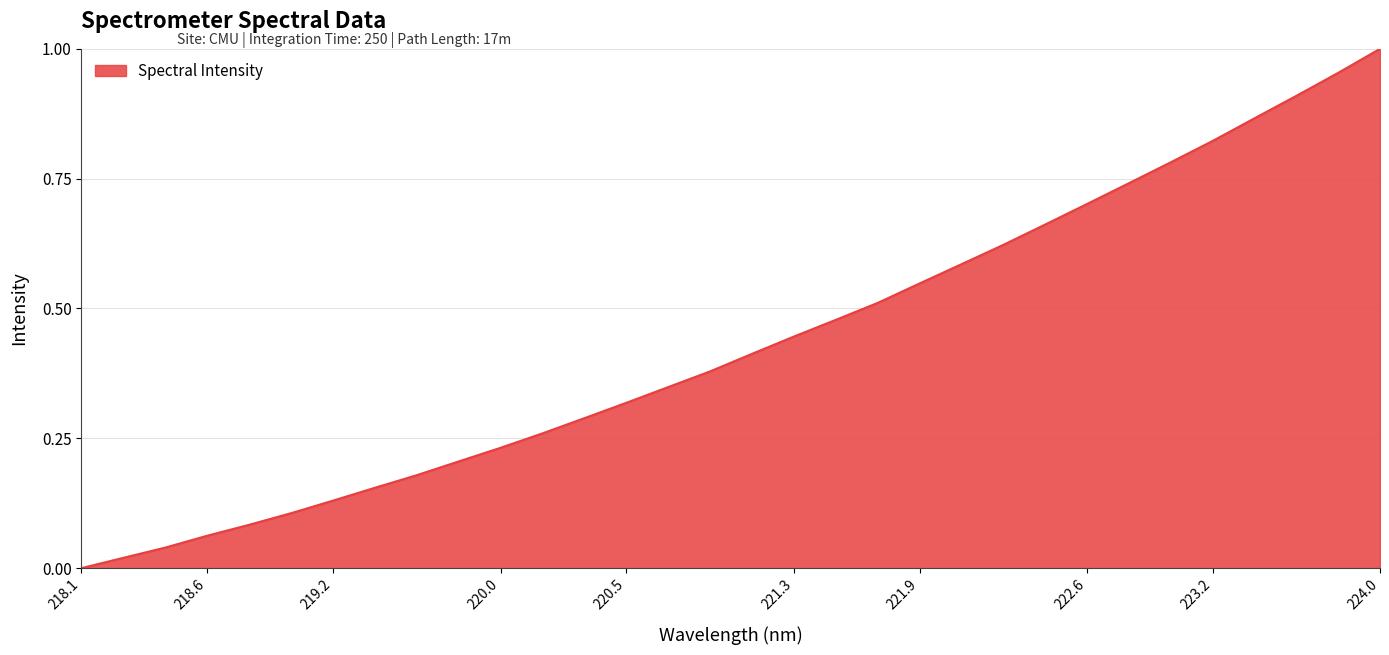

Does the chart display data point markers on the line(s)?

No